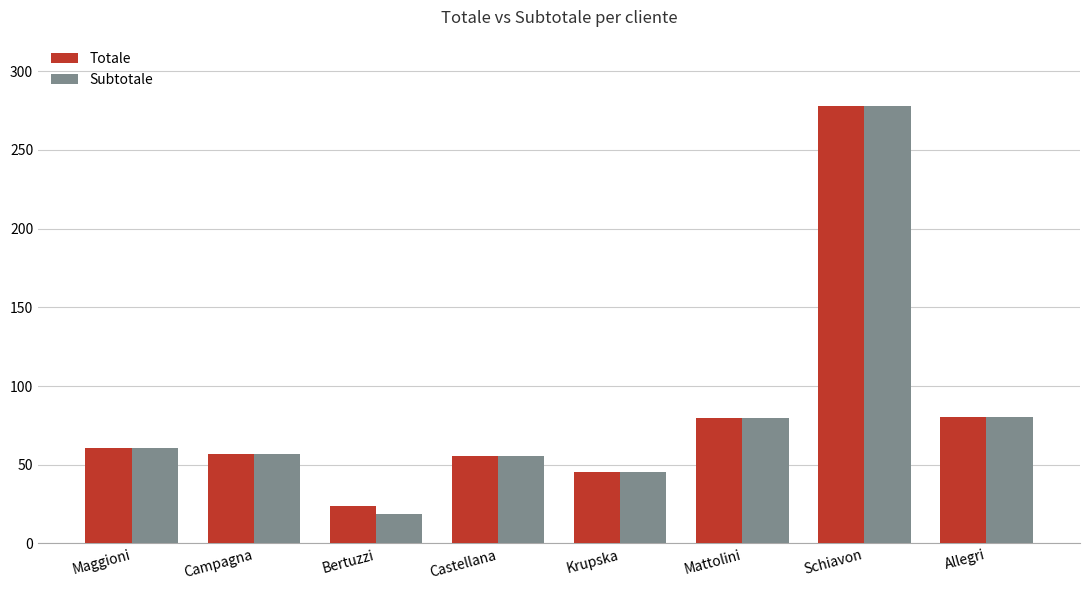

Is it true that Totale equals 125.8 at Allegri?

False